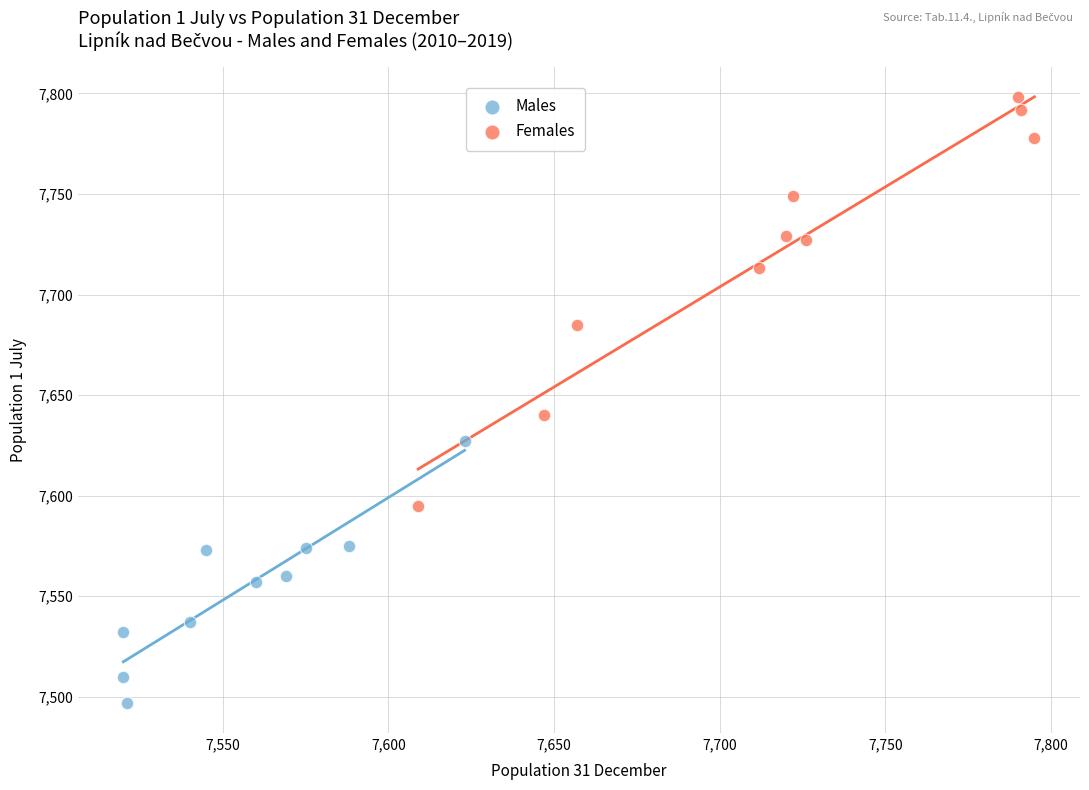

What are all the series names shown in the legend?

Males, Females